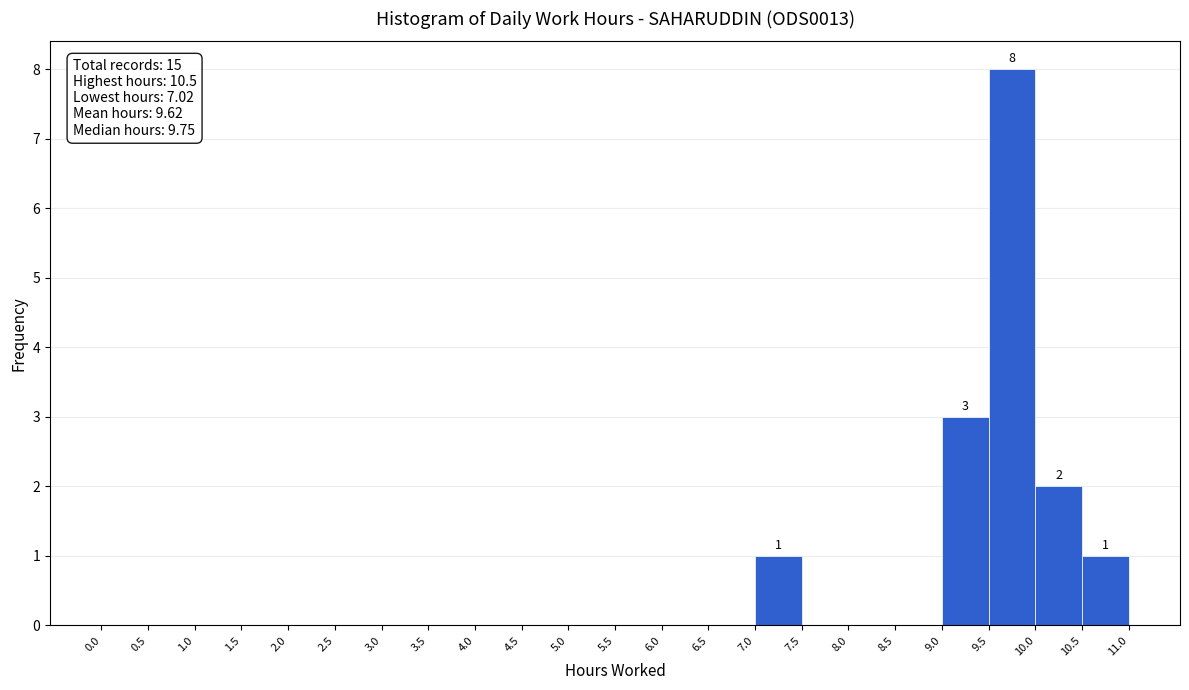

Over which range of the x-axis is the bar tallest?

9.5 to 10.0